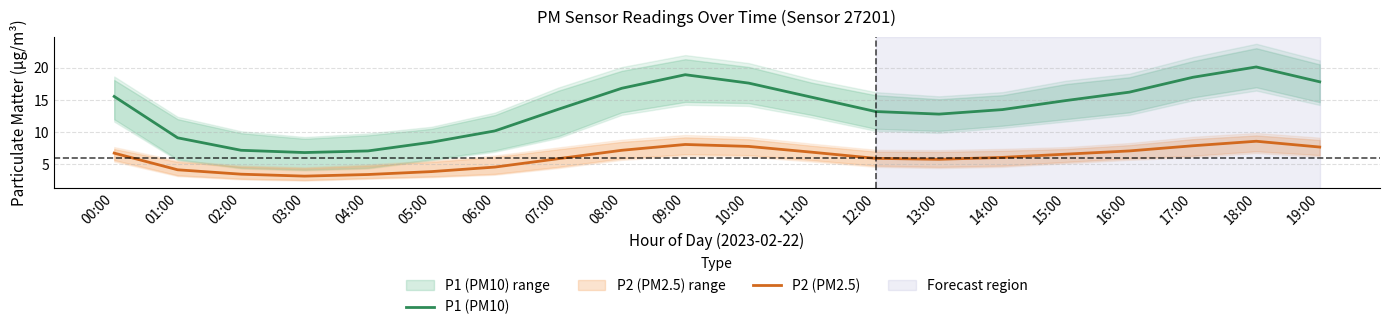

How many lines are shown in the chart?

2